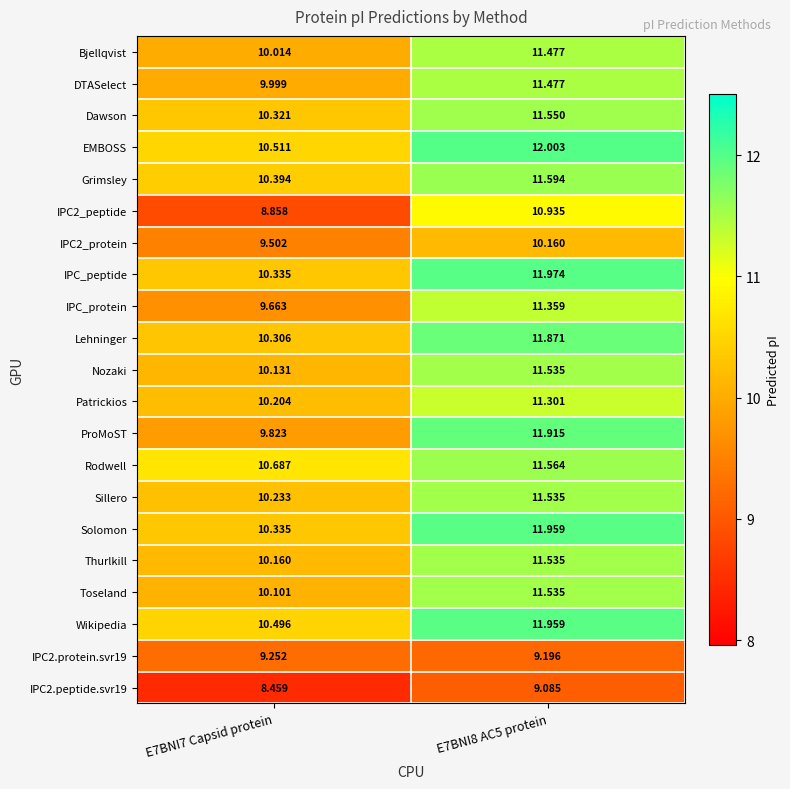

Which series has the largest total across all categories?

EMBOSS